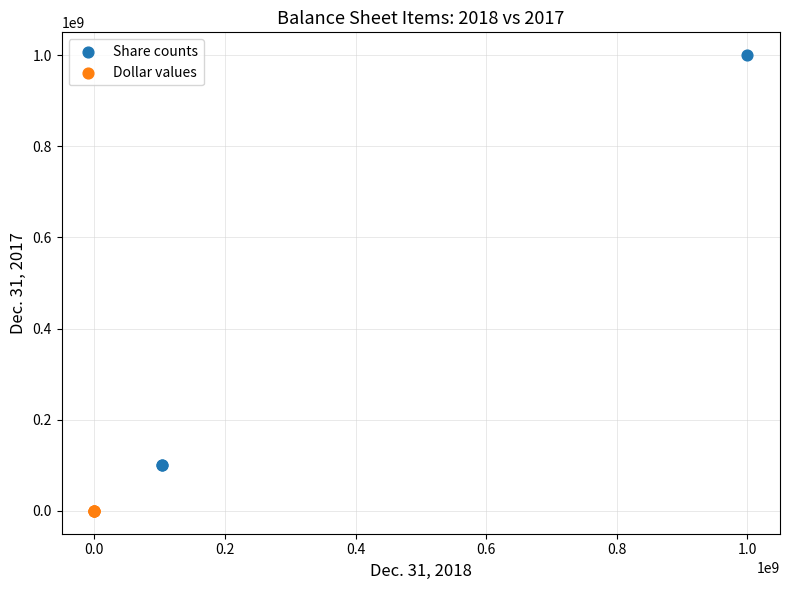

Which series reaches the maximum Y coordinate?

Share counts